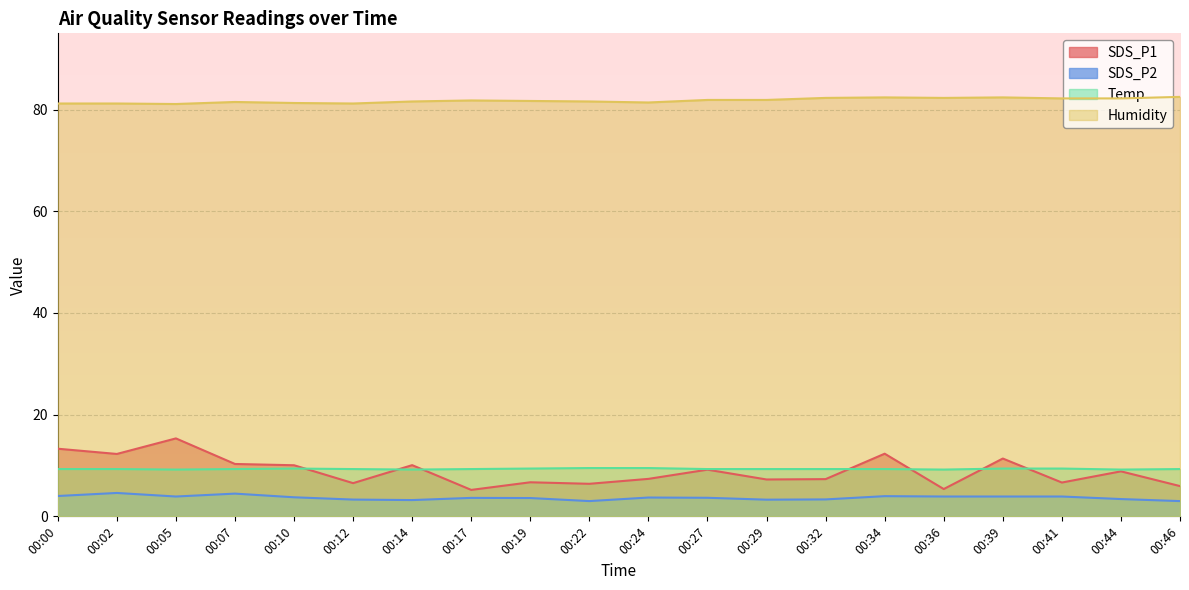

Where is the first local minimum for SDS_P2?

00:05